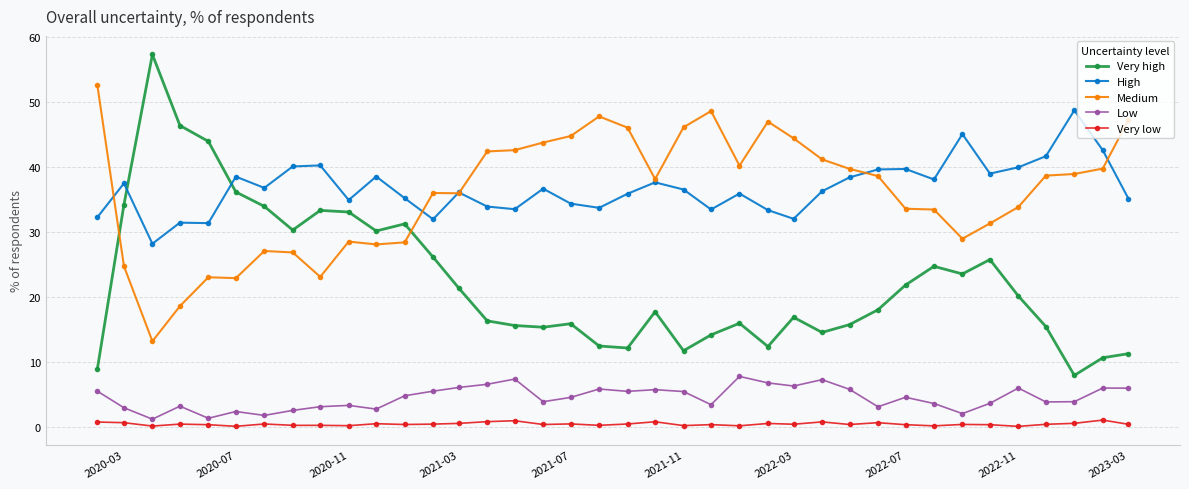

What is the minimum value shown in the chart?

0.1